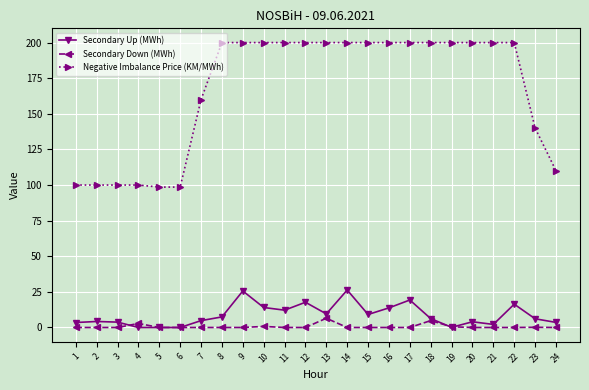

Is the value of Negative Imbalance Price (KM/MWh) at 9 greater than the value of Secondary Up (MWh) at 15?

Yes